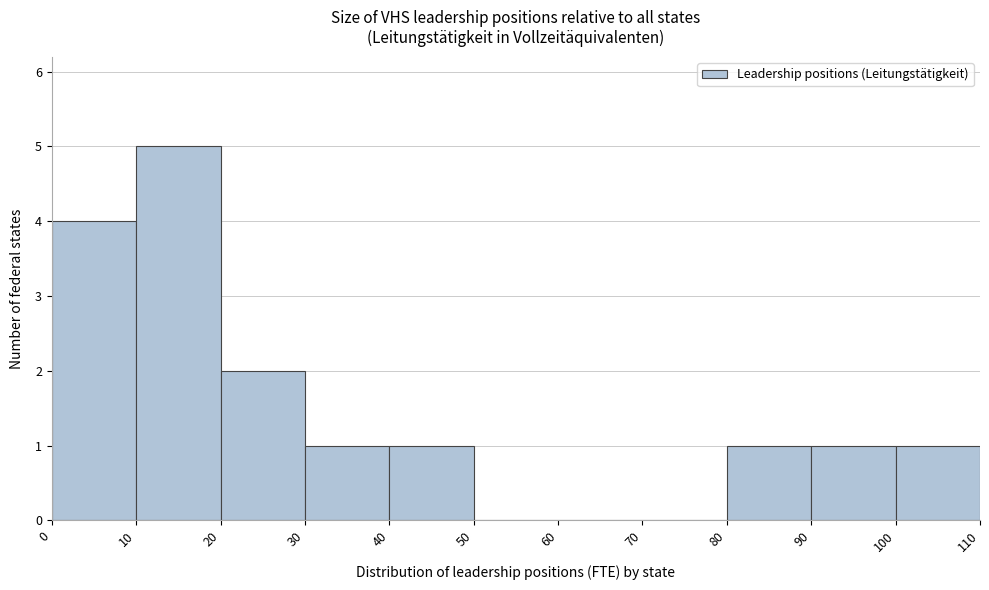

Reading left to right, transcribe this chart: for each bar, give the range it covers on the x-axis and its height. The values are not printed on the chart, so give them approximately, as read against the axis.

0 to 10: 4
10 to 20: 5
20 to 30: 2
30 to 40: 1
40 to 50: 1
50 to 60: 0
60 to 70: 0
70 to 80: 0
80 to 90: 1
90 to 100: 1
100 to 110: 1